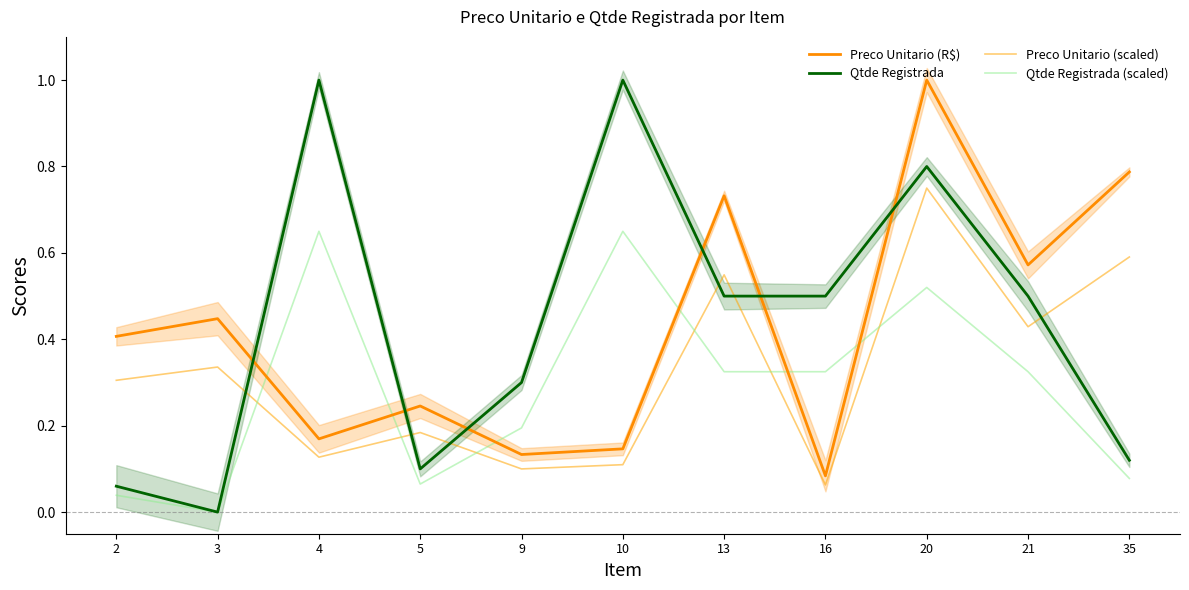

Reading right to left, transcribe all the data shown in this chart.

Preco Unitario (R$): 35=0.8	21=0.6	20=1.0	16=0.1	13=0.7	10=0.1	9=0.1	5=0.2	4=0.2	3=0.4	2=0.4
Qtde Registrada: 35=0.1	21=0.5	20=0.8	16=0.5	13=0.5	10=1.0	9=0.3	5=0.1	4=1.0	3=0.0	2=0.1
Preco Unitario (scaled): 35=0.6	21=0.4	20=0.8	16=0.1	13=0.5	10=0.1	9=0.1	5=0.2	4=0.1	3=0.3	2=0.3
Qtde Registrada (scaled): 35=0.1	21=0.3	20=0.5	16=0.3	13=0.3	10=0.7	9=0.2	5=0.1	4=0.7	3=0.0	2=0.0